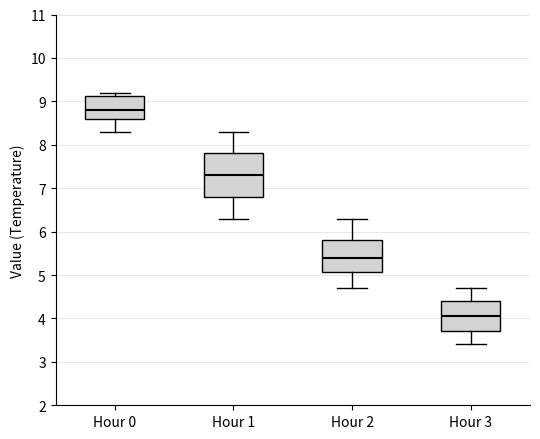

Reading left to right, read every box against the y-axis: the position of its median line, the range the box covers, and the ends of its whiskers. The values are not printed on the chart, so give them approximately, as read against the axis.

Hour 0: median 8.8, box 8.6 to 9.1, whiskers 8.3 to 9.2
Hour 1: median 7.3, box 6.8 to 7.8, whiskers 6.3 to 8.3
Hour 2: median 5.4, box 5.1 to 5.8, whiskers 4.7 to 6.3
Hour 3: median 4.1, box 3.7 to 4.4, whiskers 3.4 to 4.7